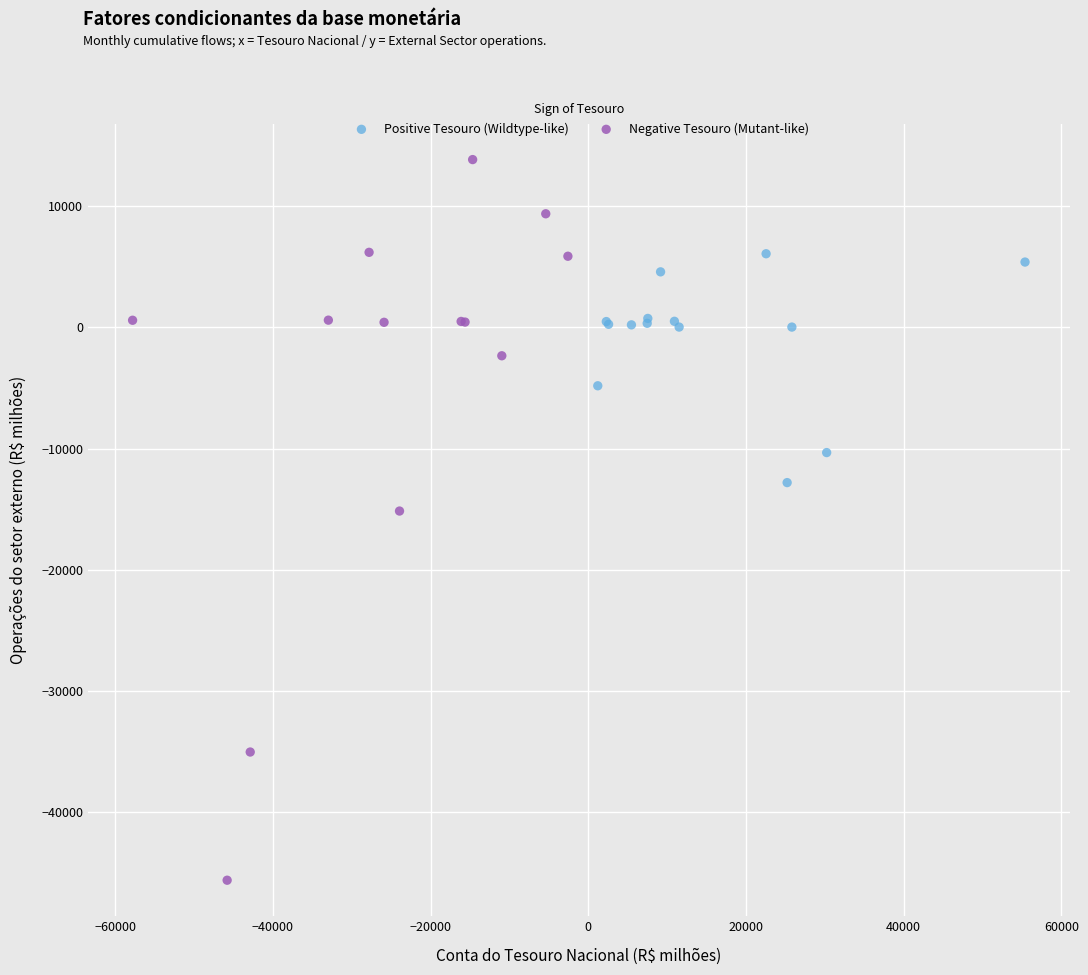

Which series contains the highest Y value?

Negative Tesouro (Mutant-like)